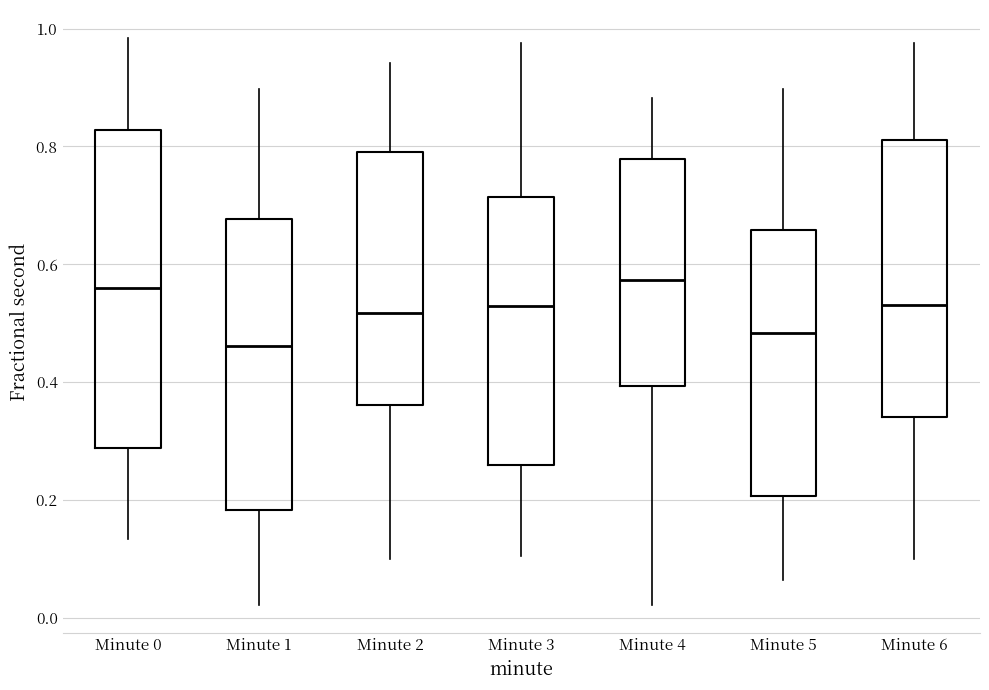

Reading left to right, transcribe this box plot: for each box, give where its median line is, the range the box spans, and where its two whiskers end, as read against the y-axis. The values are not printed on the chart, so give them approximately, as read against the axis.

Minute 0: median 0.56, box 0.28 to 0.82, whiskers 0.14 to 0.98
Minute 1: median 0.46, box 0.18 to 0.68, whiskers 0.02 to 0.90
Minute 2: median 0.52, box 0.36 to 0.80, whiskers 0.10 to 0.94
Minute 3: median 0.52, box 0.26 to 0.72, whiskers 0.10 to 0.98
Minute 4: median 0.58, box 0.40 to 0.78, whiskers 0.02 to 0.88
Minute 5: median 0.48, box 0.20 to 0.66, whiskers 0.06 to 0.90
Minute 6: median 0.54, box 0.34 to 0.82, whiskers 0.10 to 0.98